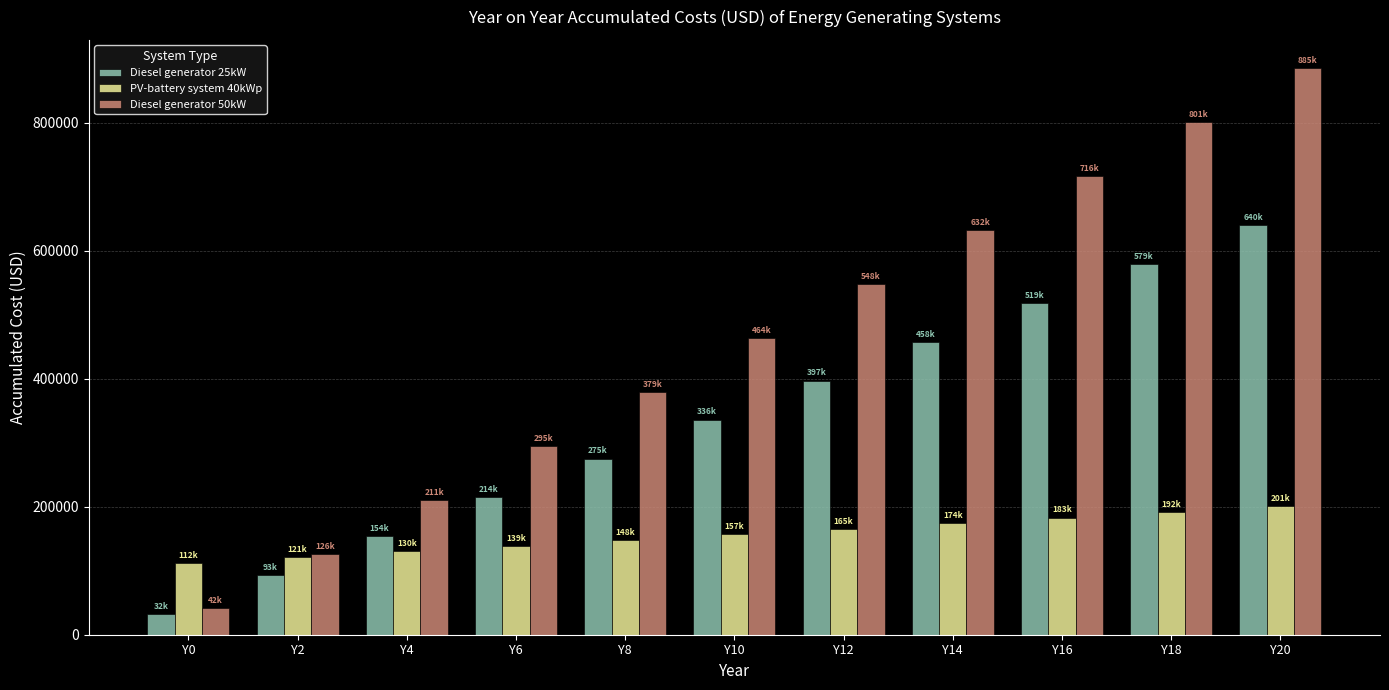

How many data points in Diesel generator 25kW are less than 336100?

5